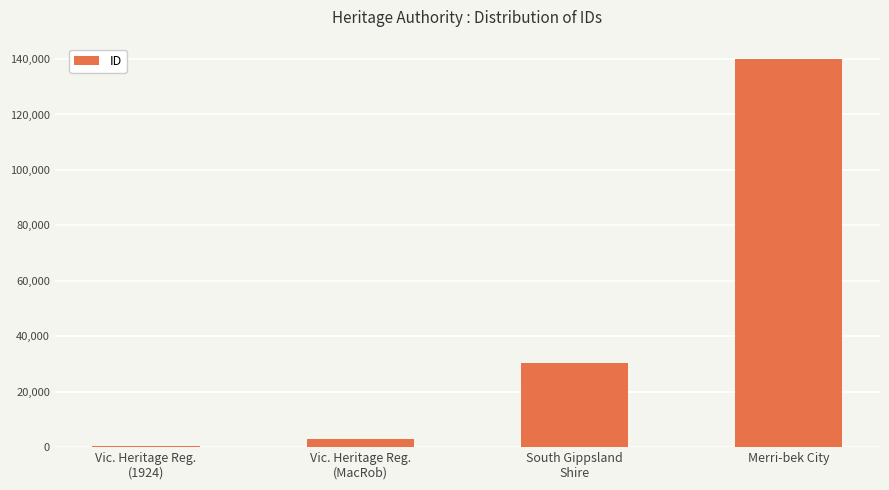

Count the number of categories in the chart.

4